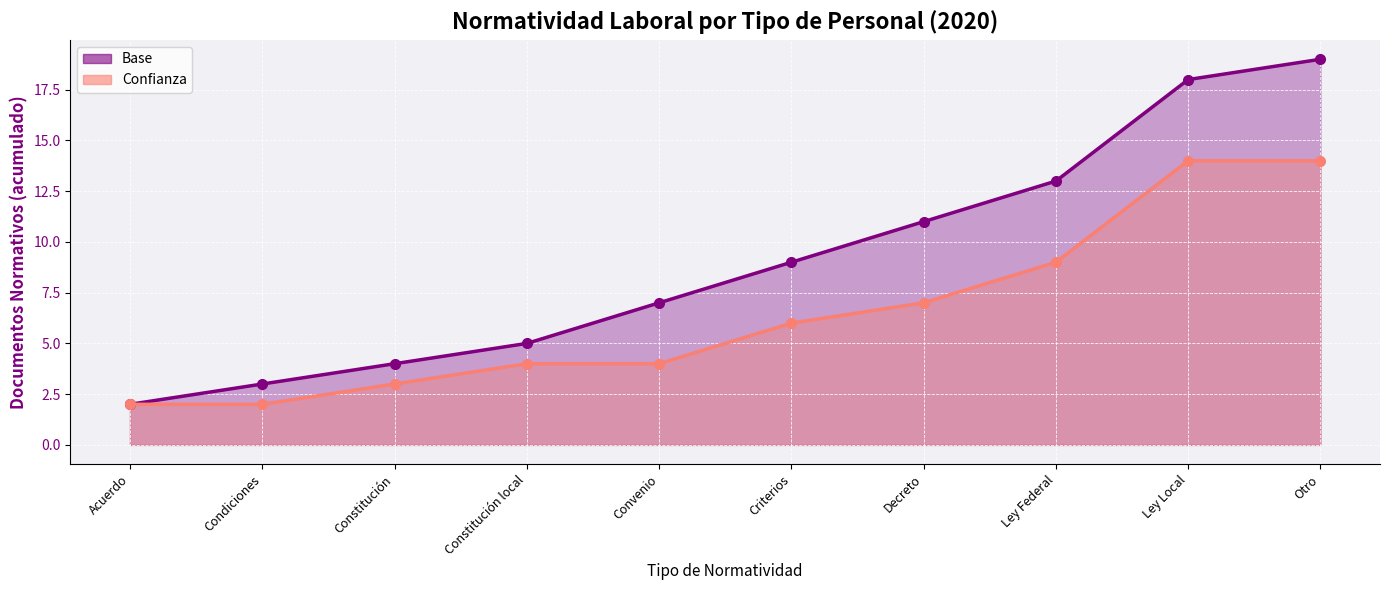

True or false: Base (acumulado) and Confianza (acumulado) cross at least once.

False